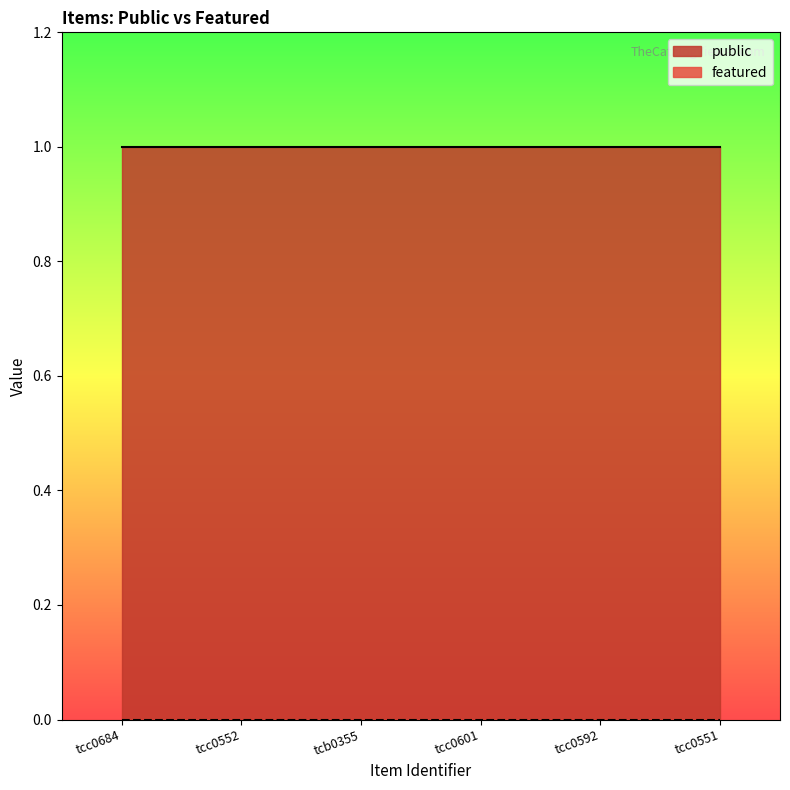

Count the number of data series in this chart.

2